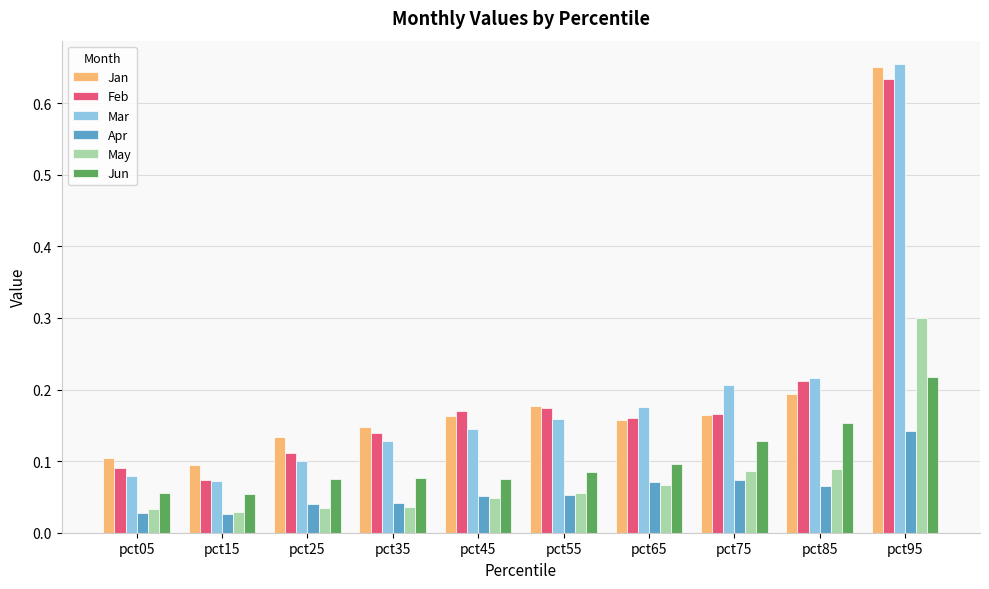

Which series has the largest range (max minus min)?

Mar